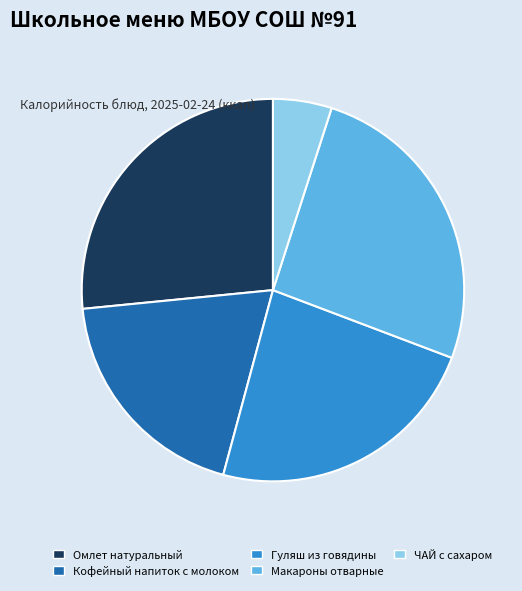

Between ЧАЙ с сахаром and Макароны отварные, which is larger?

Макароны отварные